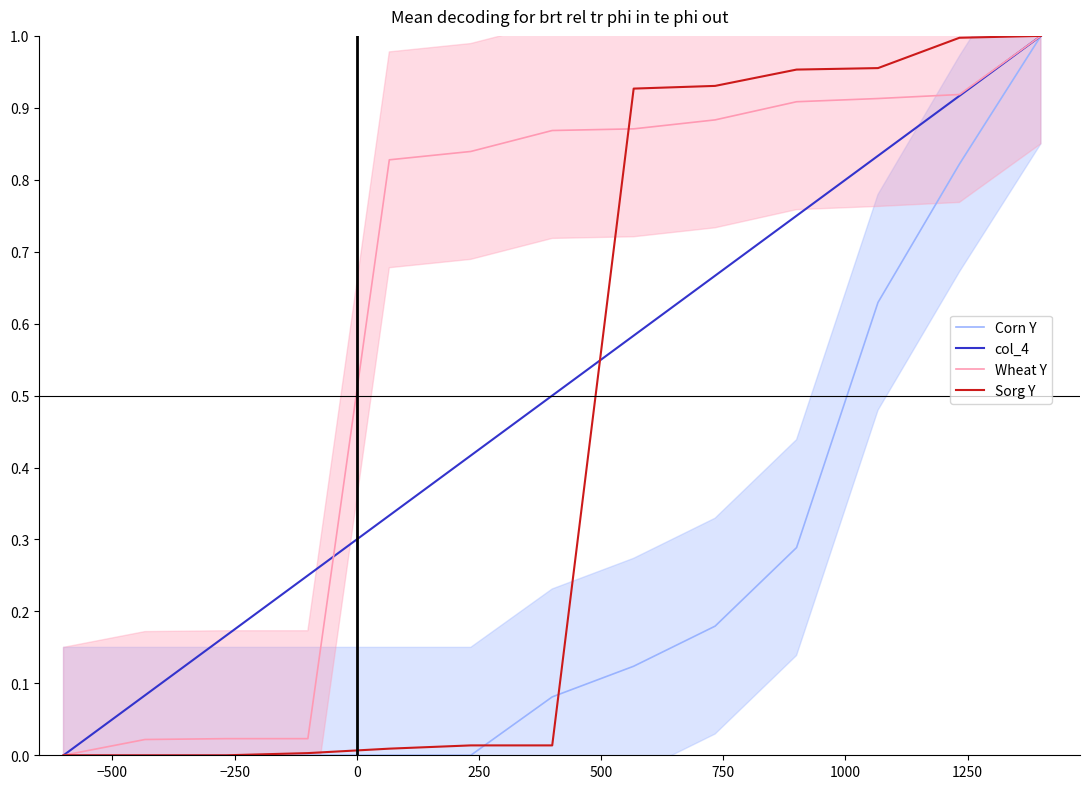

How many values in the Wheat Y series exceed 0?

12